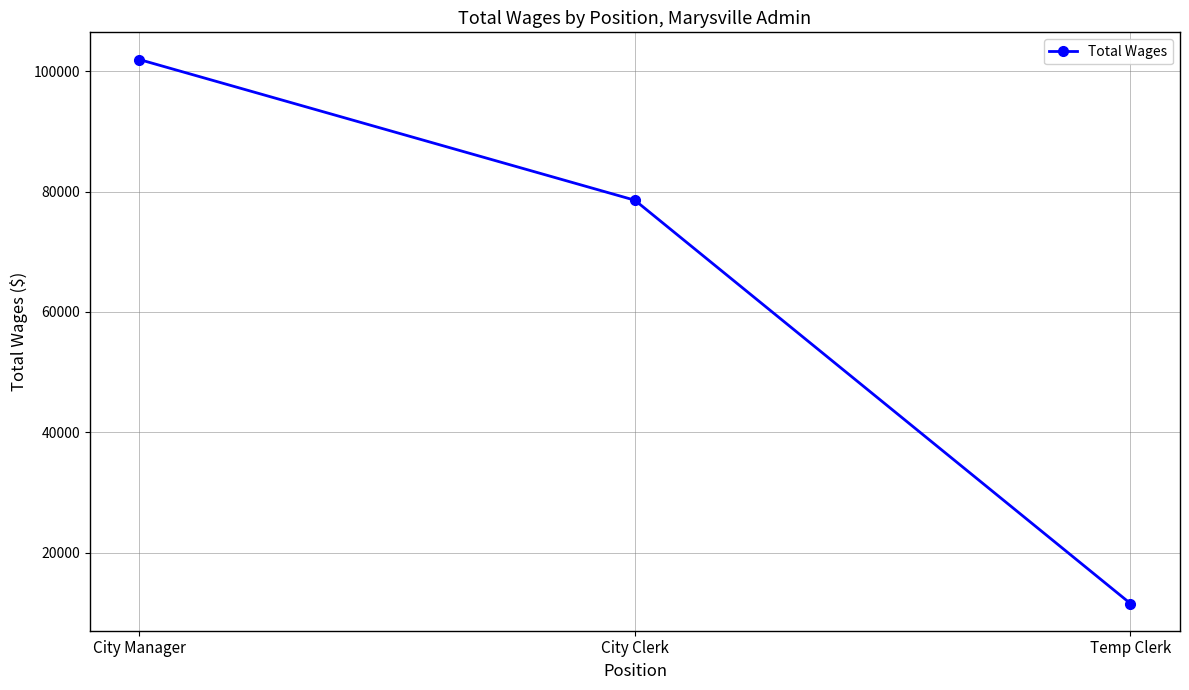

How many lines are shown in the chart?

1